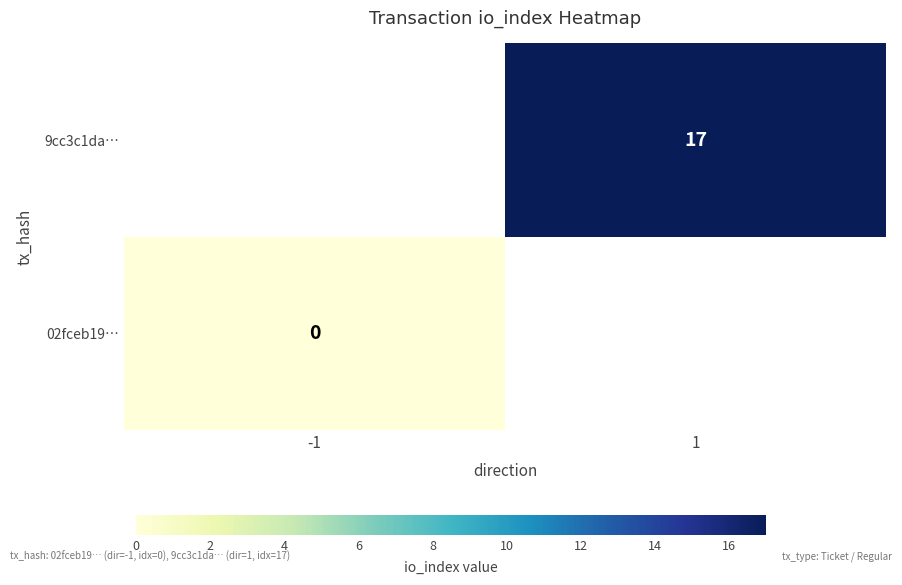

Which series has the largest range (max minus min)?

row_0